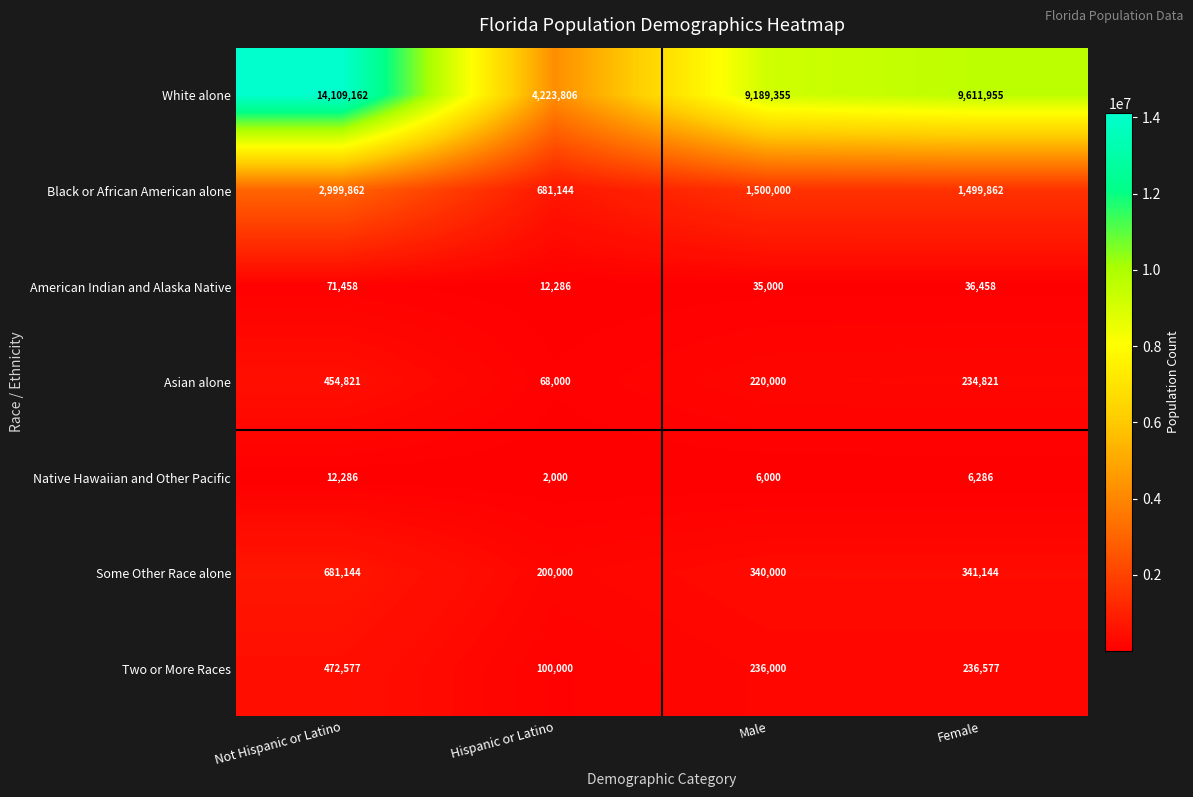

Count the number of categories in the chart.

4